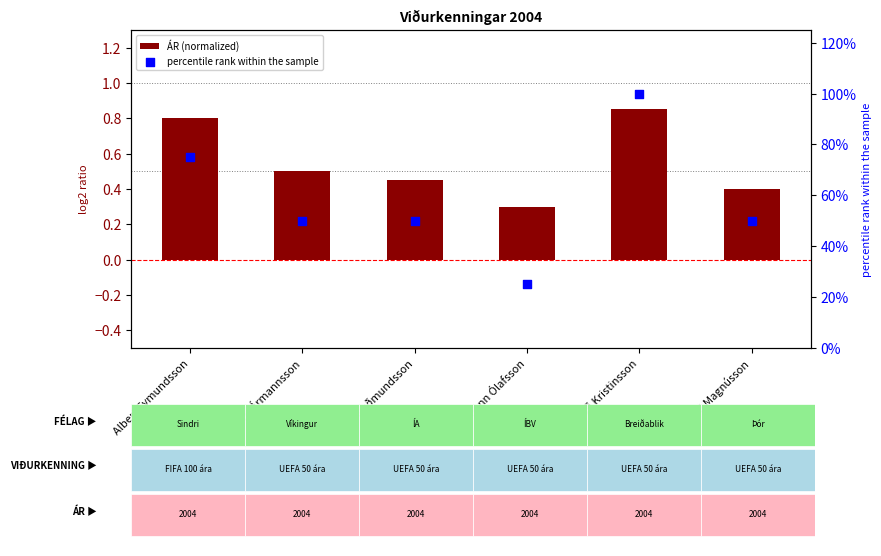

At which category is the sum across all series the highest?

Konráð Kristinsson